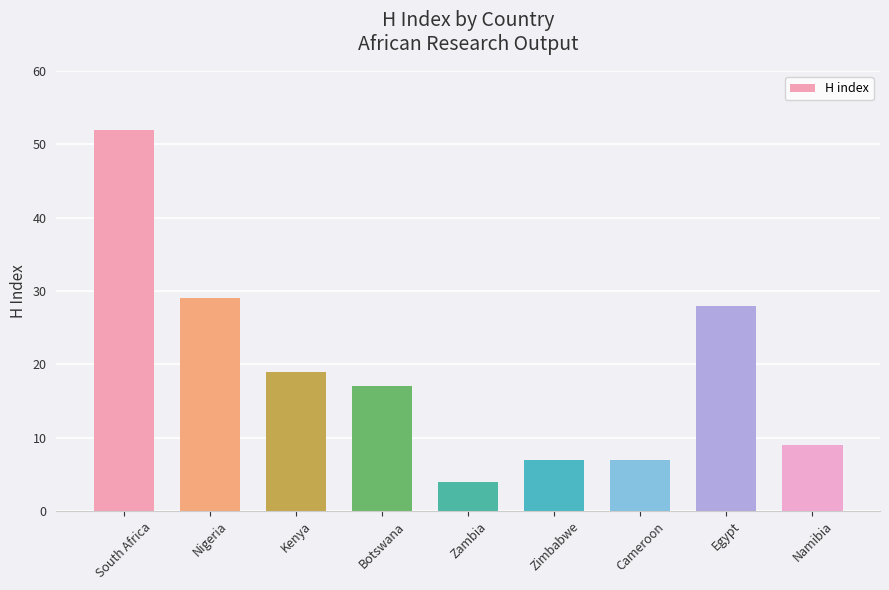

What is the change in value from South Africa to Nigeria?

-23